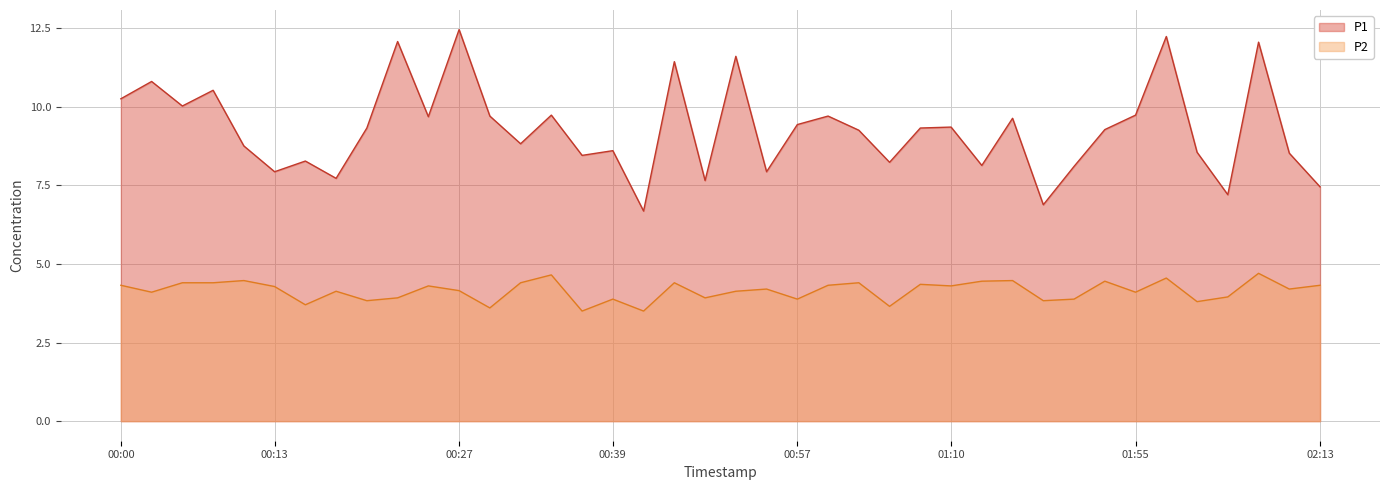

Which series has the largest total across all categories?

P1